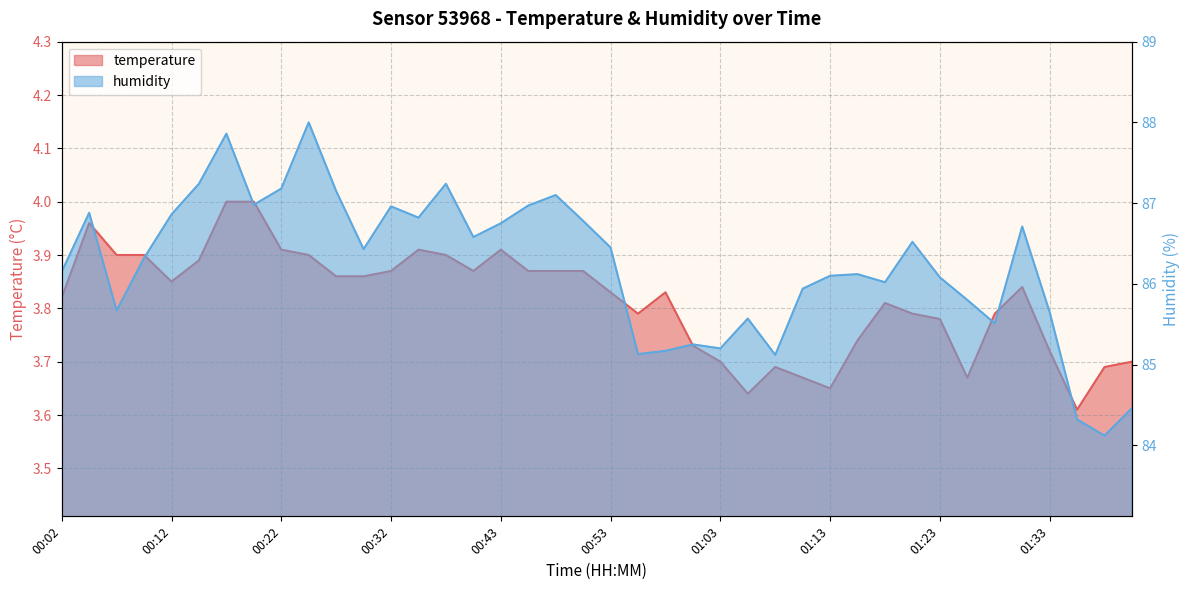

Reading left to right, list all the values displayed in this chart.

temperature: 00:02=3.8	00:05=4.0	00:07=3.9	00:10=3.9	00:12=3.9	00:15=3.9	00:17=4.0	00:20=4.0	00:22=3.9	00:25=3.9	00:27=3.9	00:30=3.9	00:32=3.9	00:35=3.9	00:37=3.9	00:40=3.9	00:43=3.9	00:45=3.9	00:48=3.9	00:50=3.9	00:53=3.8	00:55=3.8	00:58=3.8	01:00=3.7	01:03=3.7	01:05=3.6	01:08=3.7	01:10=3.7	01:13=3.6	01:16=3.7	01:18=3.8	01:21=3.8	01:23=3.8	01:26=3.7	01:28=3.8	01:31=3.8	01:33=3.7	01:36=3.6	01:38=3.7	01:41=3.7
humidity: 00:02=86.2	00:05=86.9	00:07=85.7	00:10=86.3	00:12=86.9	00:15=87.2	00:17=87.9	00:20=87.0	00:22=87.2	00:25=88.0	00:27=87.2	00:30=86.4	00:32=87.0	00:35=86.8	00:37=87.2	00:40=86.6	00:43=86.8	00:45=87.0	00:48=87.1	00:50=86.8	00:53=86.5	00:55=85.1	00:58=85.2	01:00=85.2	01:03=85.2	01:05=85.6	01:08=85.1	01:10=85.9	01:13=86.1	01:16=86.1	01:18=86.0	01:21=86.5	01:23=86.1	01:26=85.8	01:28=85.5	01:31=86.7	01:33=85.7	01:36=84.3	01:38=84.1	01:41=84.5